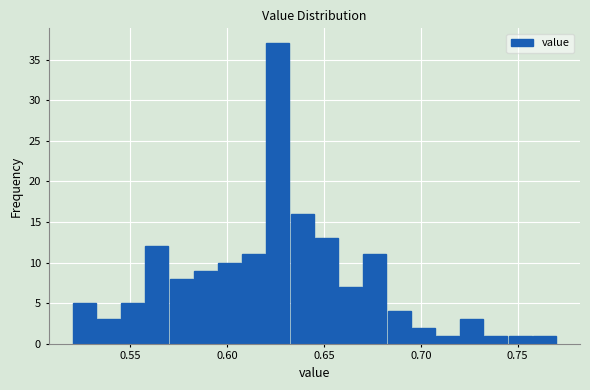

Around what value on the x-axis is the tallest bar? Give the approximate position of its centre, as read against the axis.

0.625